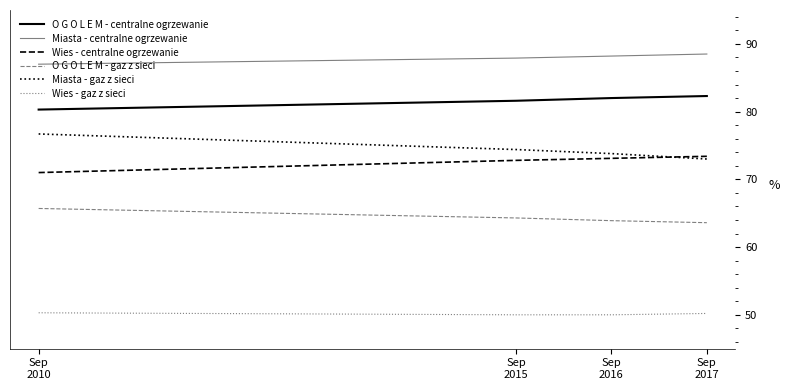

True or false: Miasta - gaz z sieci and O G O L E M - centralne ogrzewanie intersect in this chart.

False